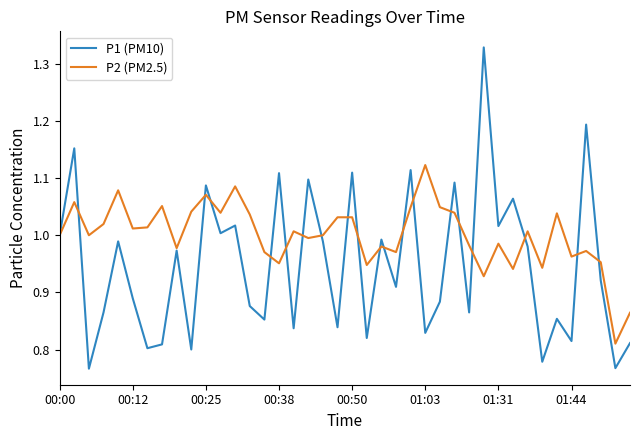

Which series has the largest total across all categories?

P2 (PM2.5)